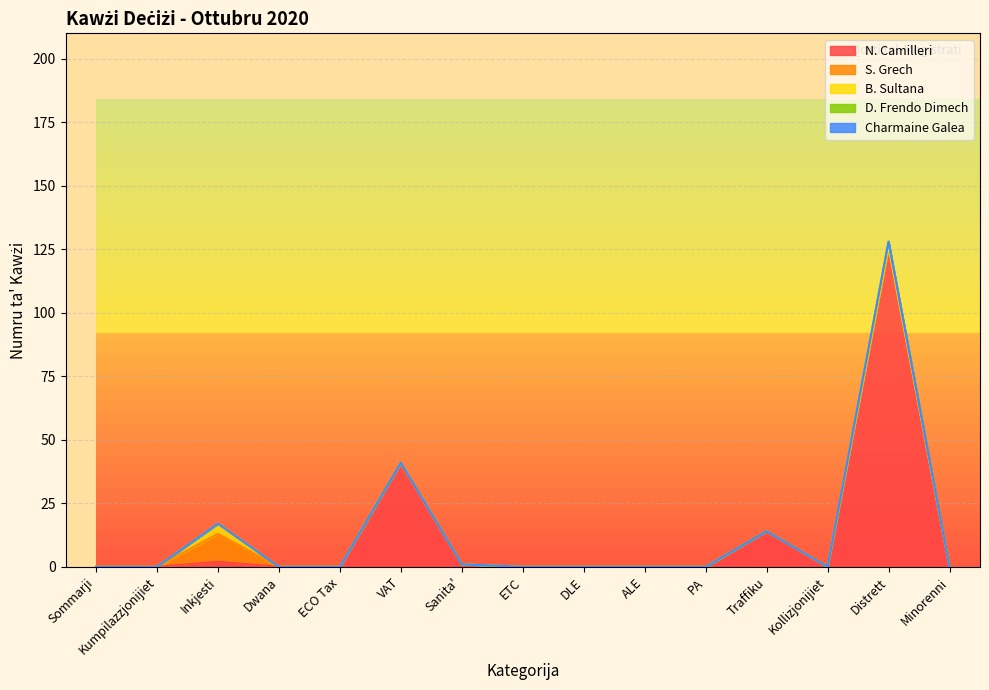

True or false: S. Grech and N. Camilleri cross at least once.

False